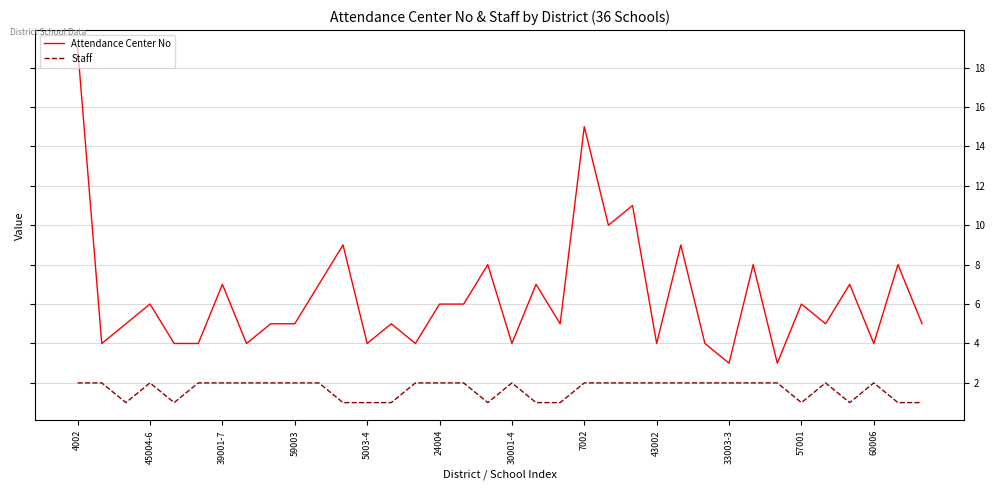

List the series in order of their peak value, lowest first.

Staff, Attendance Center No